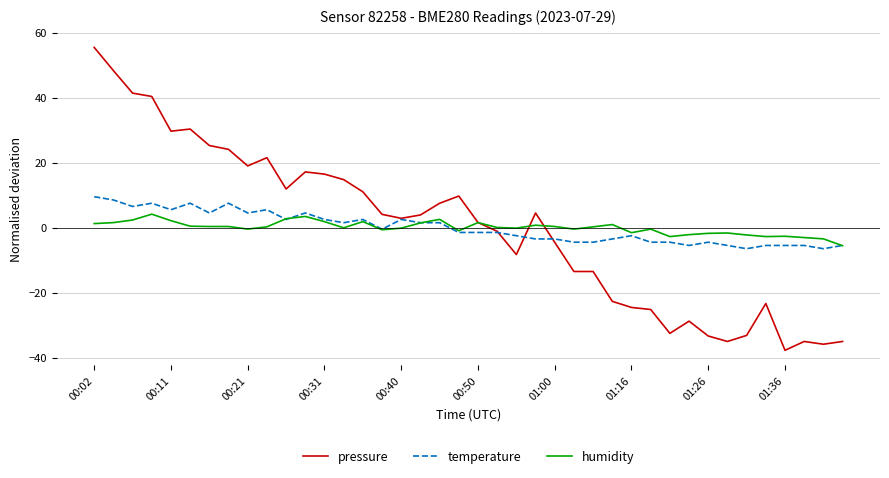

What is the lowest value of the pressure series?

-37.7